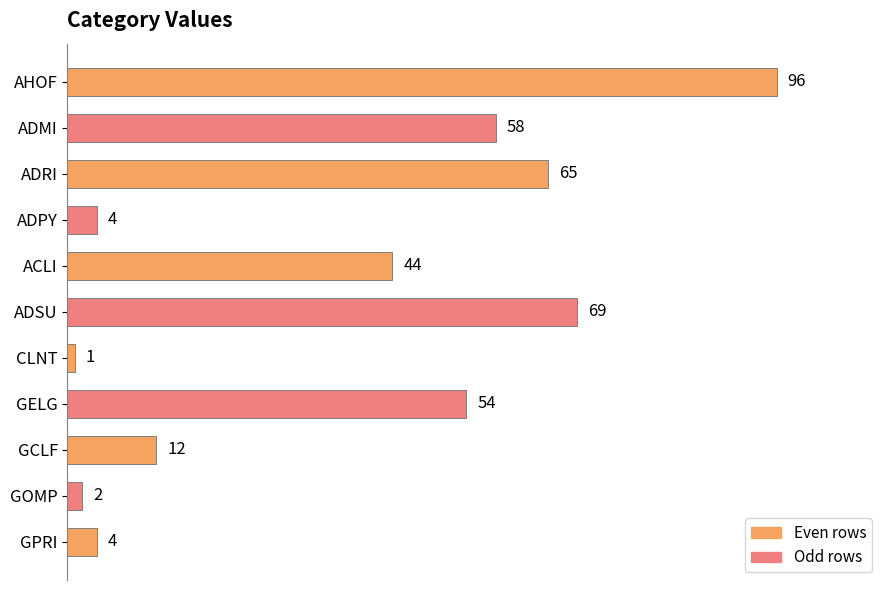

What is the difference between the maximum and minimum values?

95